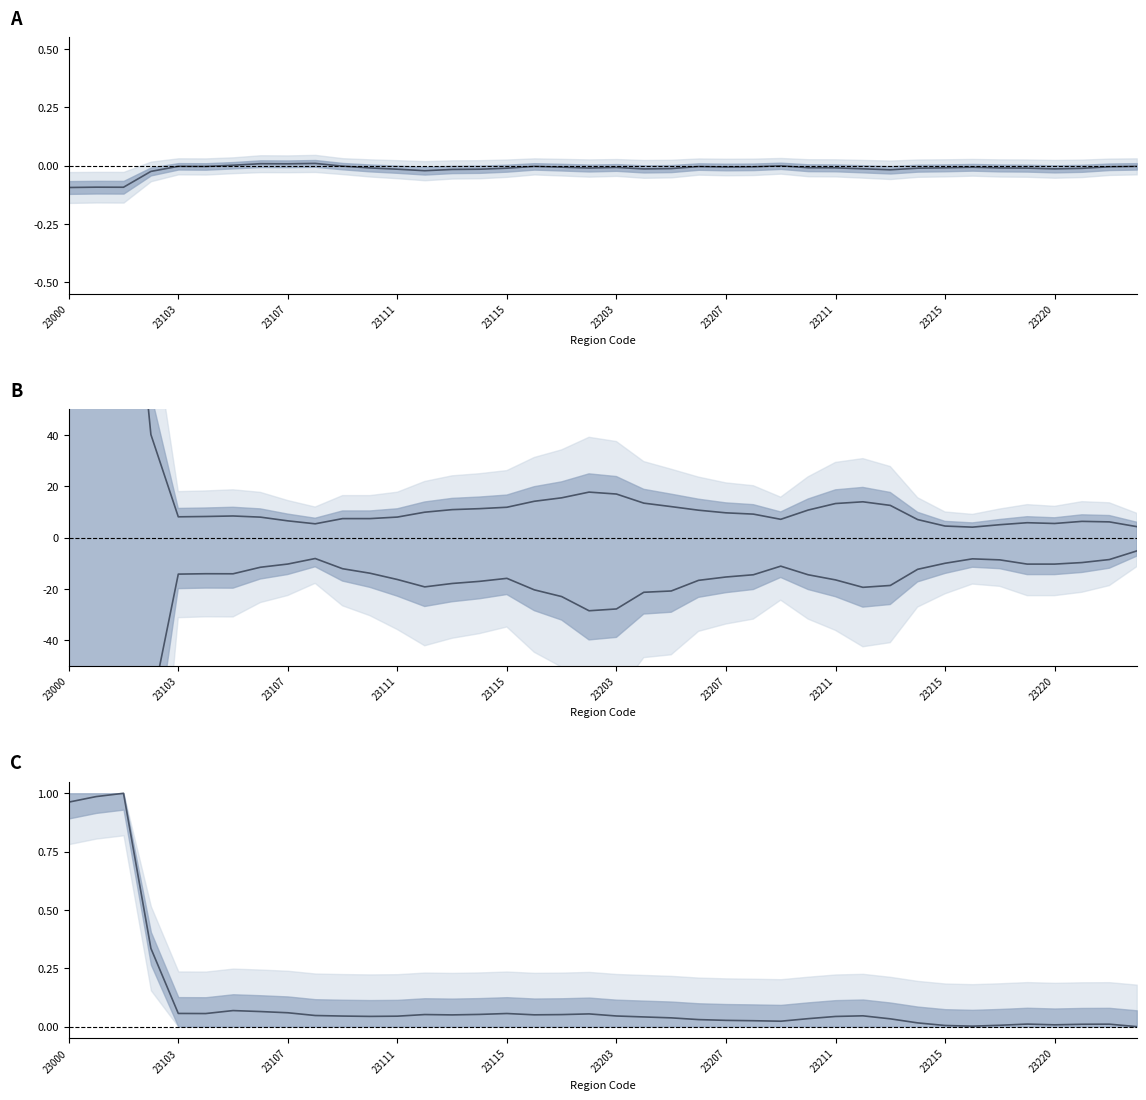

How many data points in outflow are less than -14?

24